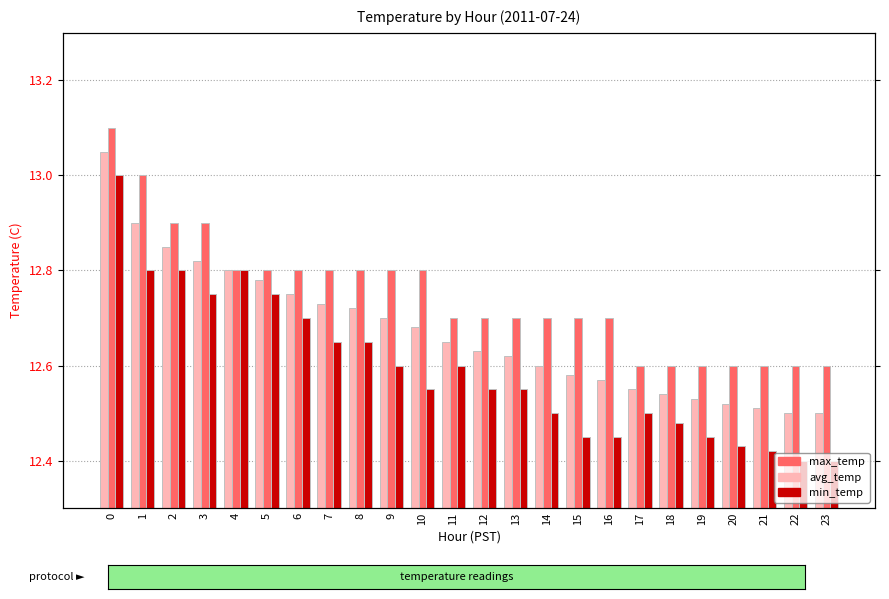

Is it true that min_temp equals 12.7 at 6?

True